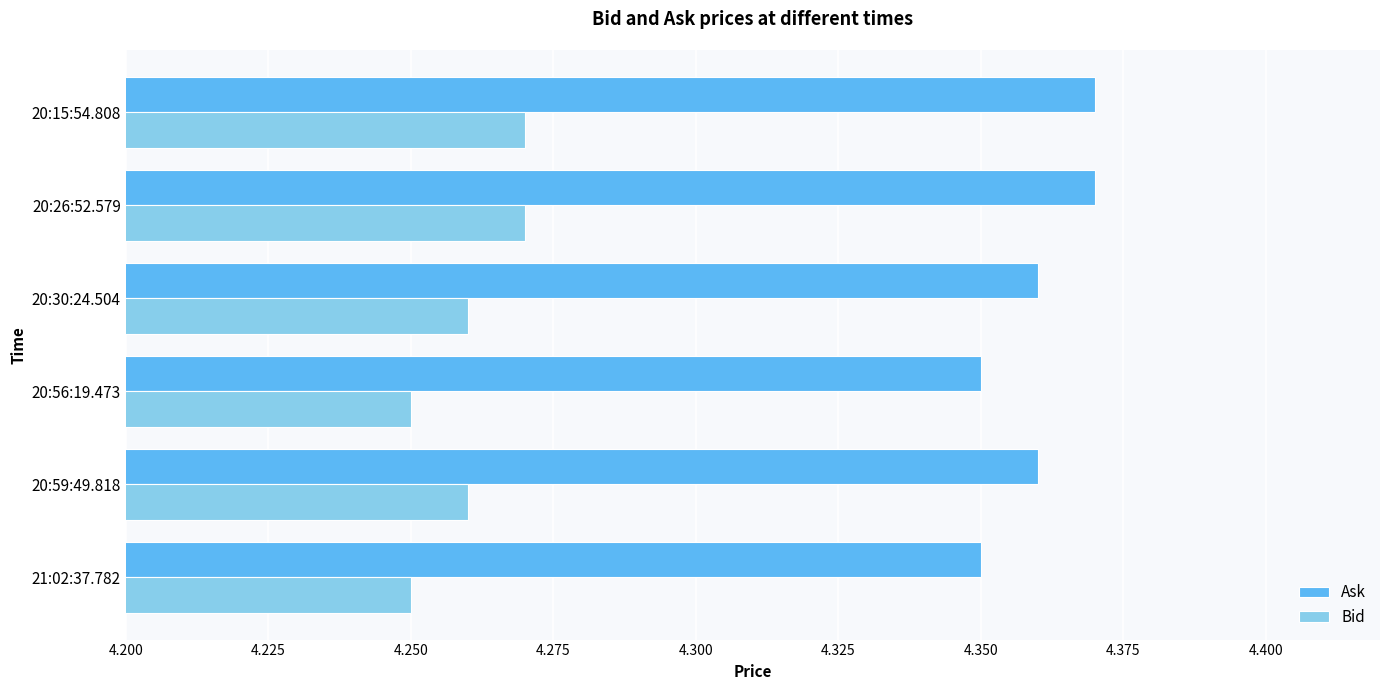

Which series has the largest total across all categories?

Ask